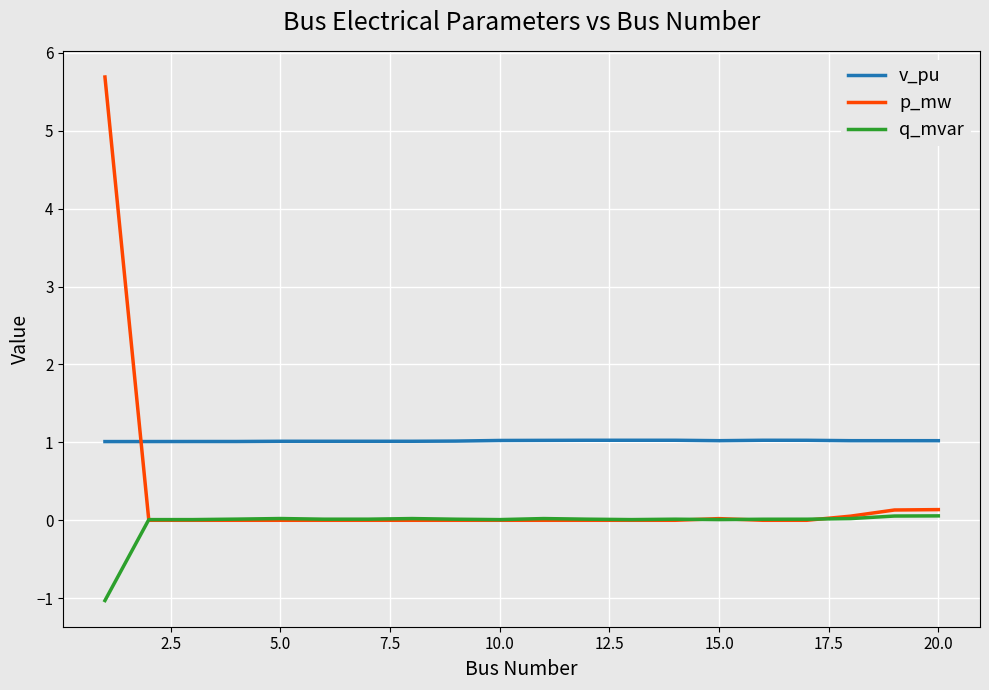

Which series has the largest total across all categories?

v_pu